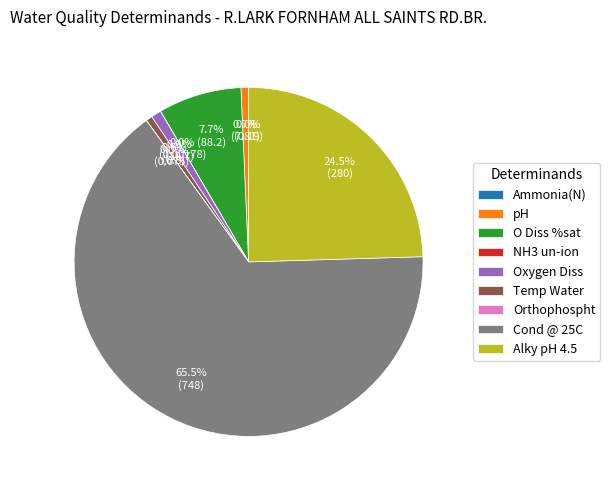

The O Diss %sat slice represents 13% of the pie. True or false?

False